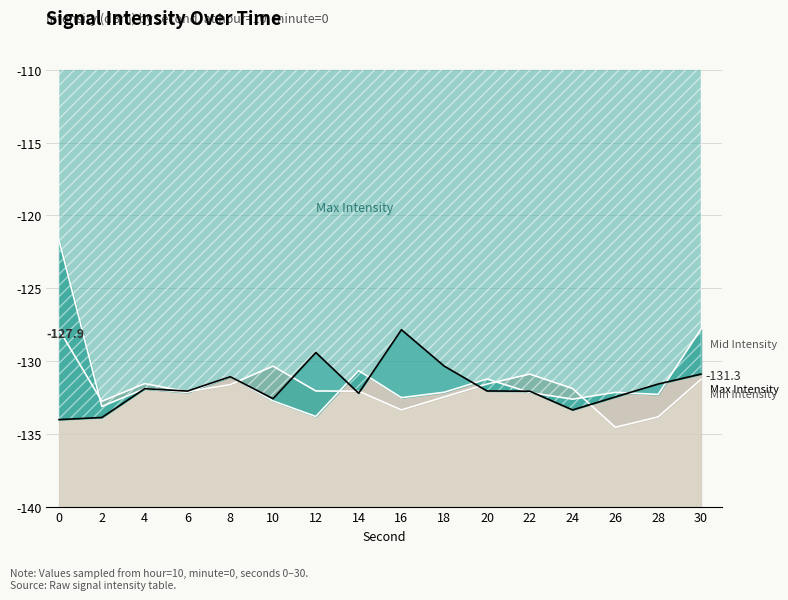

After their last crossing, which series has the higher values: Max Intensity or Min Intensity?

Max Intensity